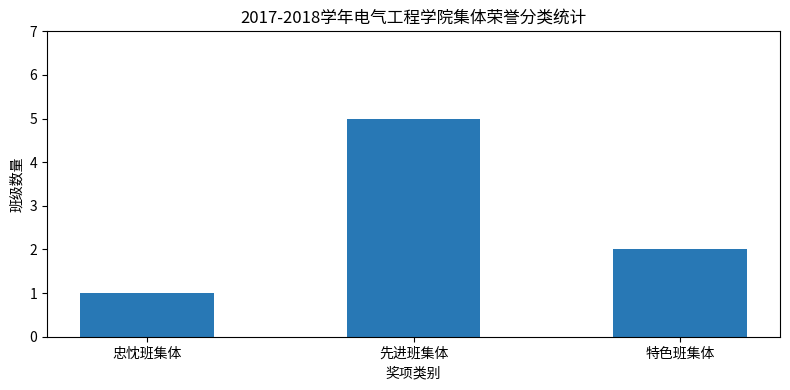

The value at 特色班集体 is 1. True or false?

False